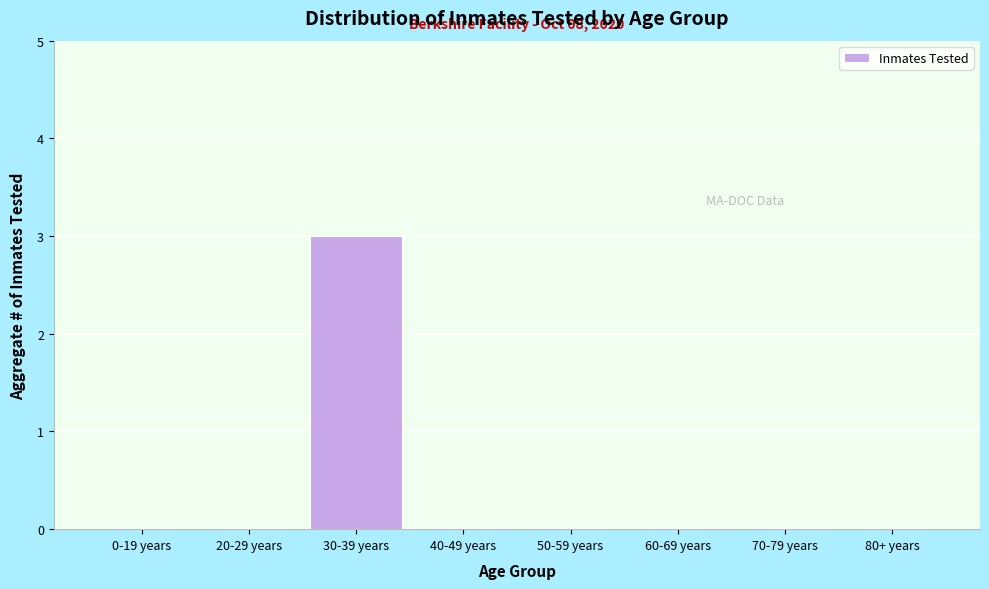

Reading left to right, what are all the values shown in this chart?

0-19 years=0	20-29 years=0	30-39 years=3	40-49 years=0	50-59 years=0	60-69 years=0	70-79 years=0	80+ years=0